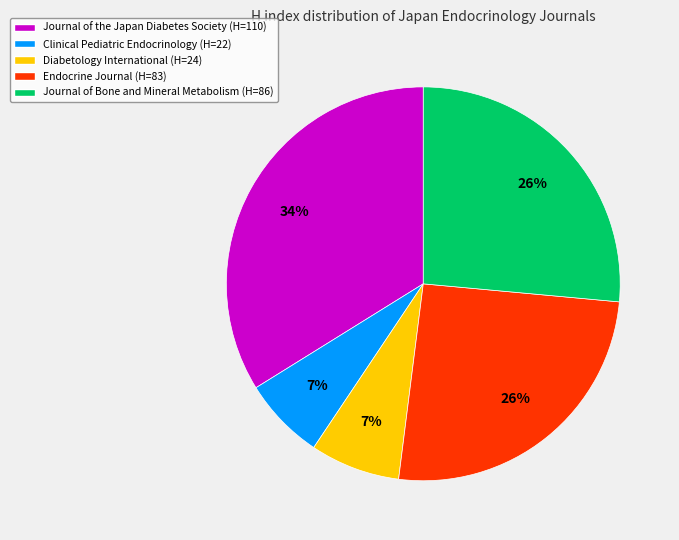

How many segments does this pie chart have?

5